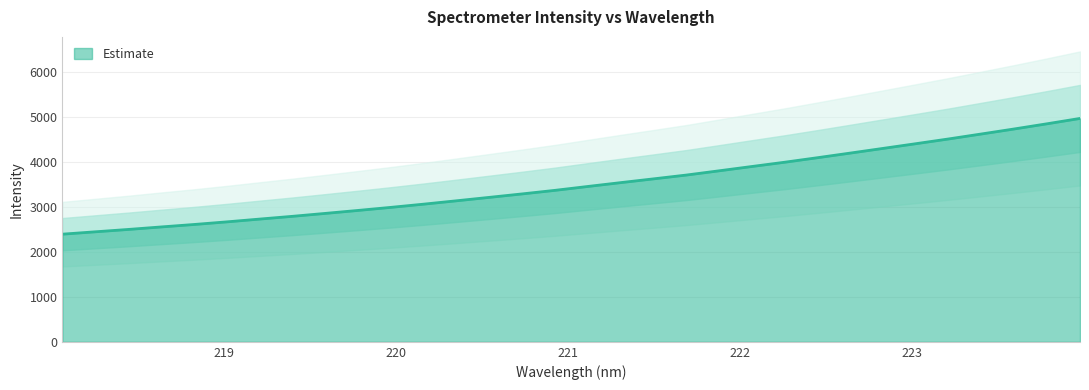

Which category has the highest value across all series?

223.9802